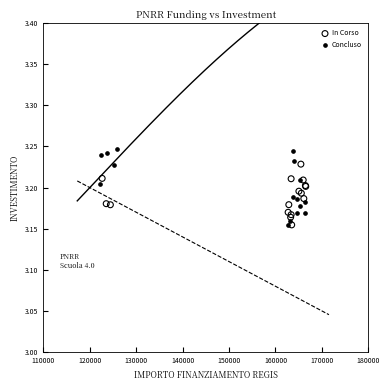

Which series contains the highest Y value?

Concluso